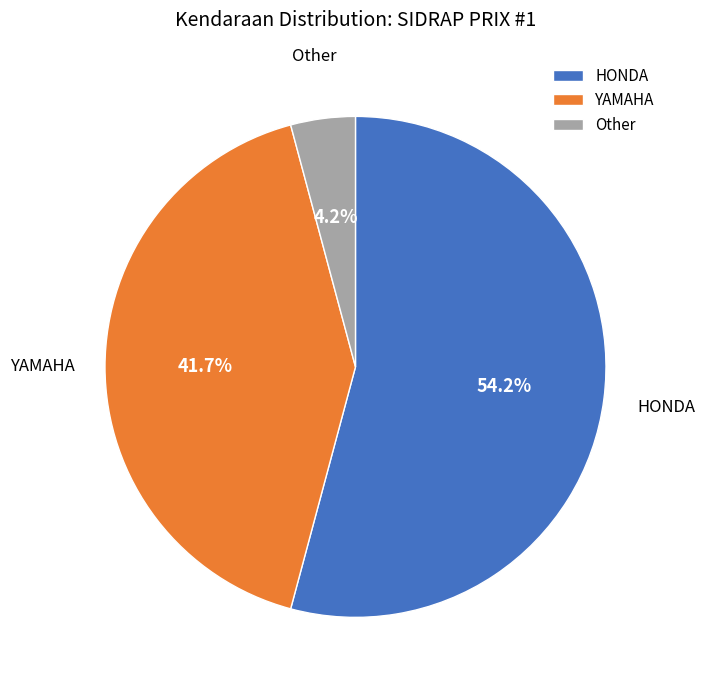

Which category has the smallest portion of the pie?

Other